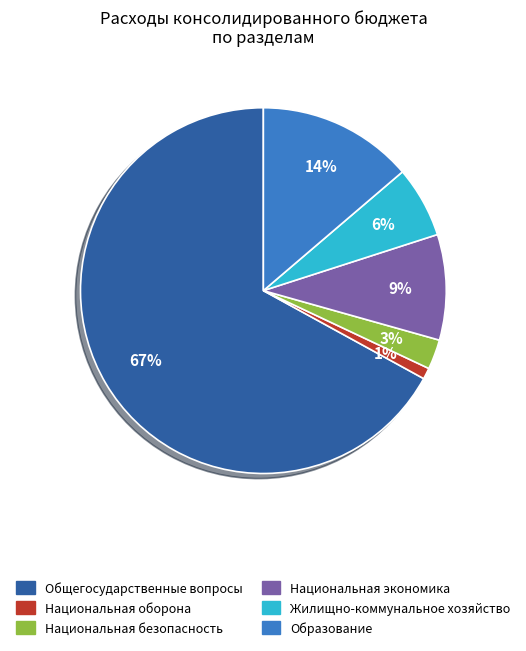

Which category has the biggest portion of the pie?

Общегосударственные вопросы